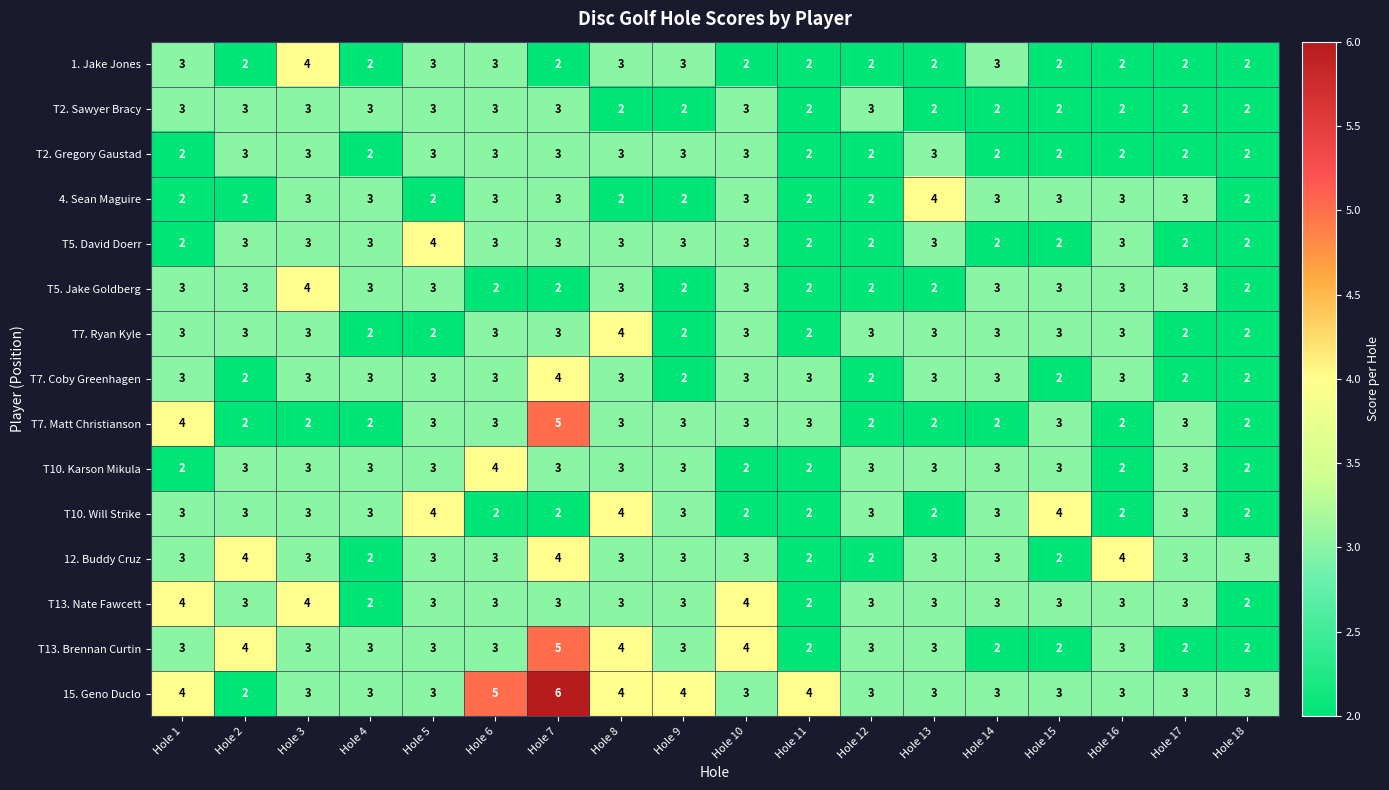

What is the total value across all series at Hole 16?

40